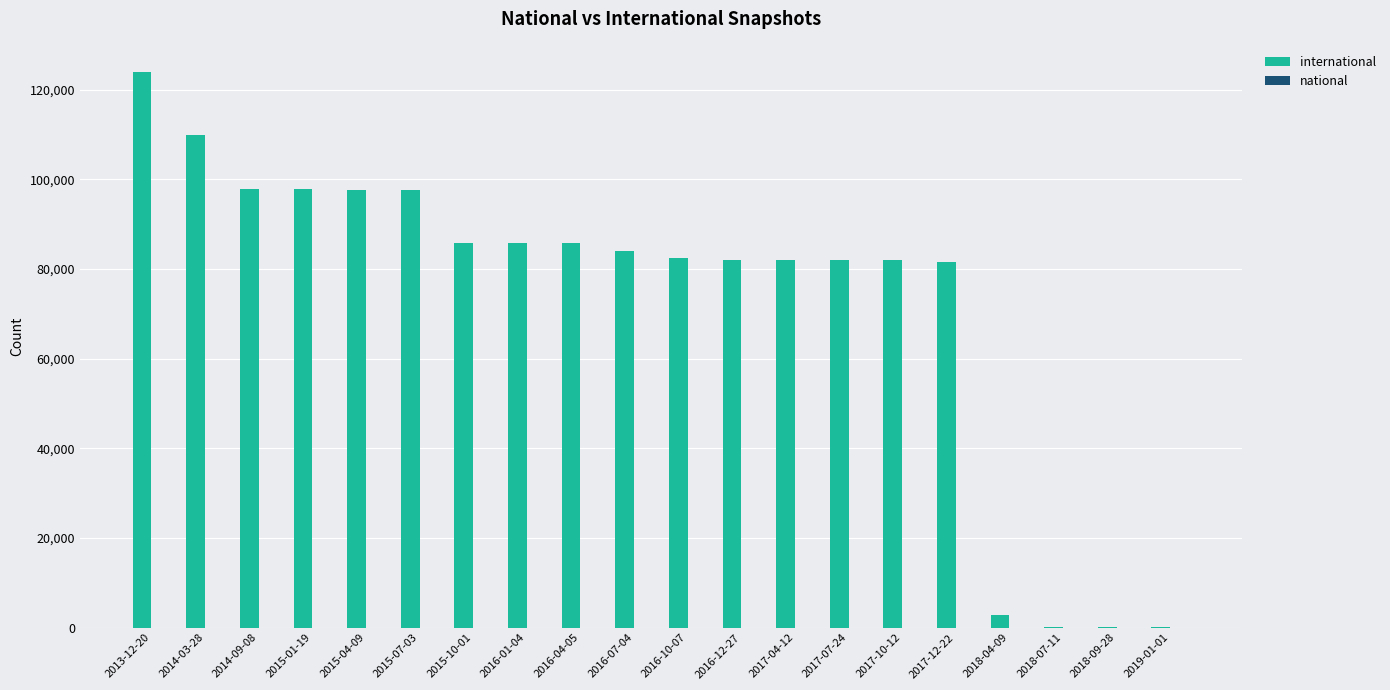

How many data points does each series have?

20